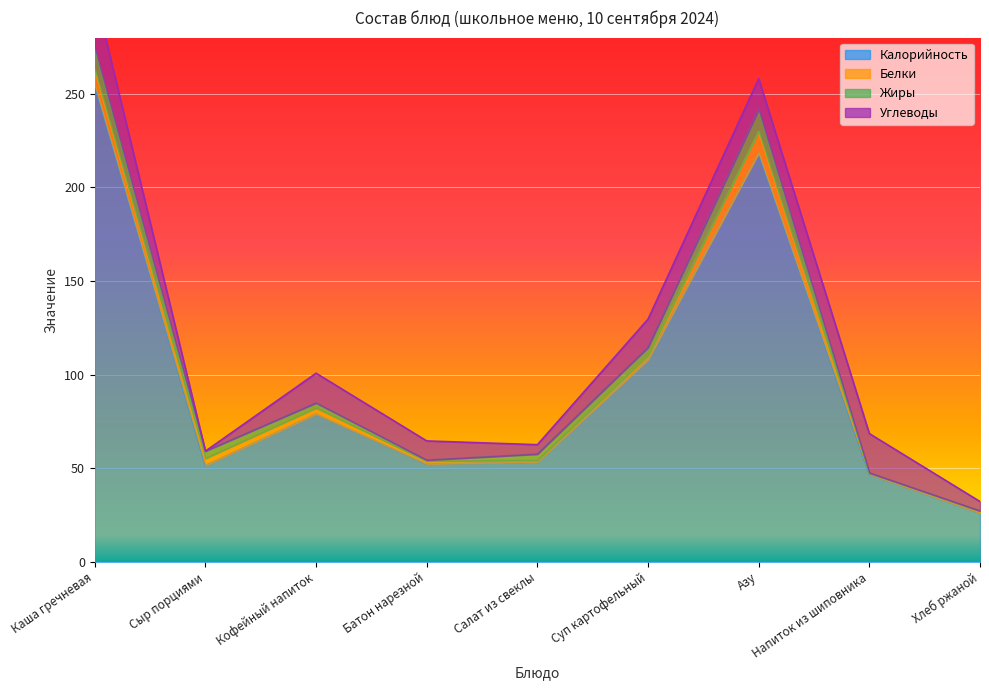

Reading left to right, transcribe all the data shown in this chart.

Калорийность: 254.7	51.5	79.0	52.3	53.4	108.0	218.3	46.9	26.1
Белки: 8.2	3.8	3.2	1.5	0.9	2.3	11.4	0.7	1.0
Жиры: 11.6	3.9	2.7	0.6	3.3	4.2	11.7	0.0	0.2
Углеводы: 29.3	0.0	15.9	10.2	5.0	15.1	16.6	21.0	5.0